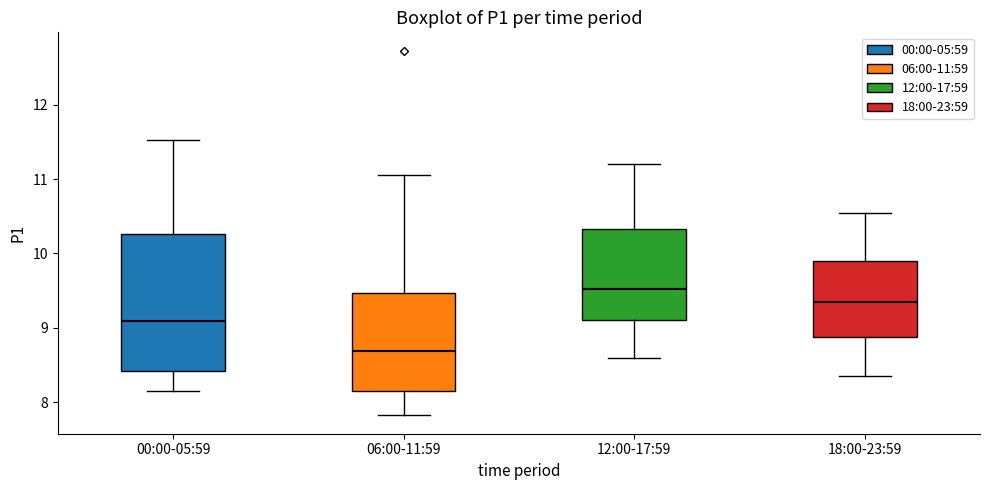

Where does the lower whisker of the box for 18:00-23:59 end on the y-axis? The values are not printed on the chart, so give them approximately, as read against the axis.

8.4